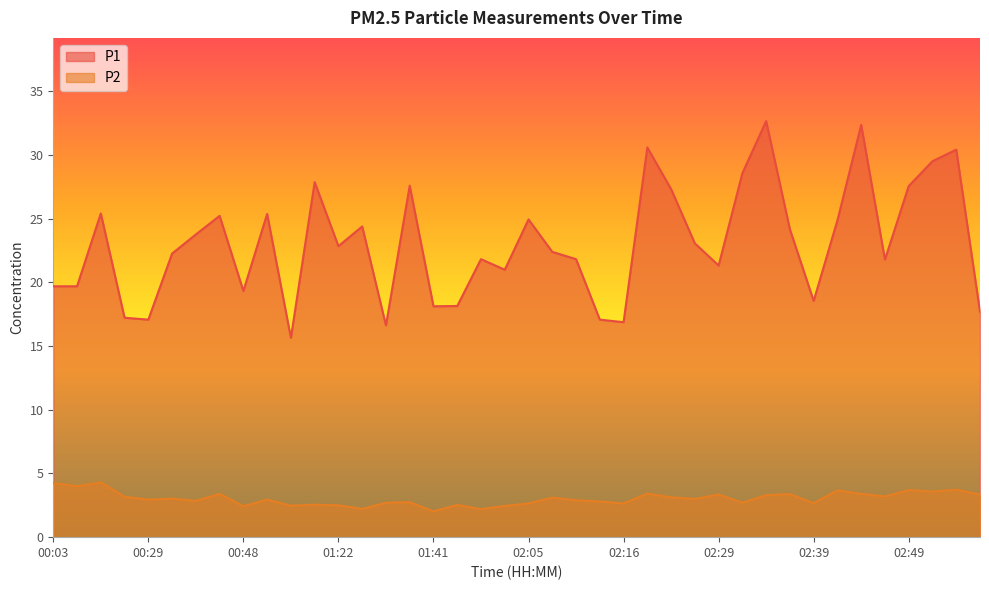

At which category is the sum across all series the highest?

02:34